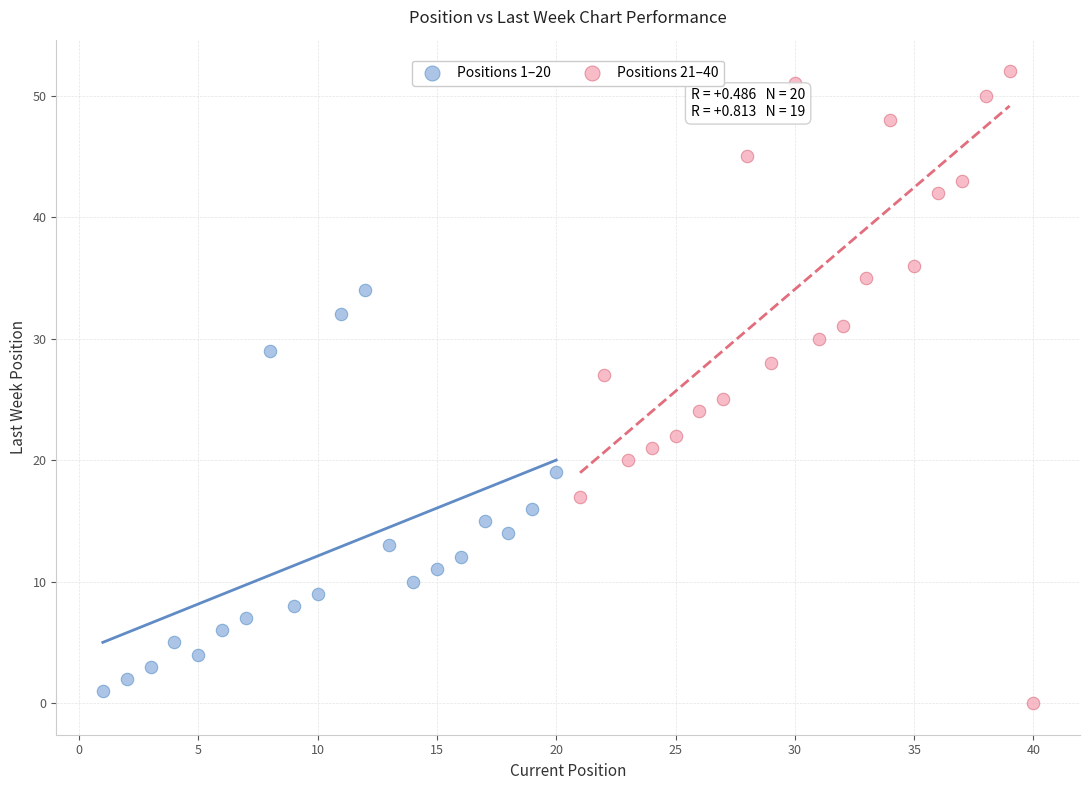

What are all the series names shown in the legend?

Positions 1–20, Positions 21–40